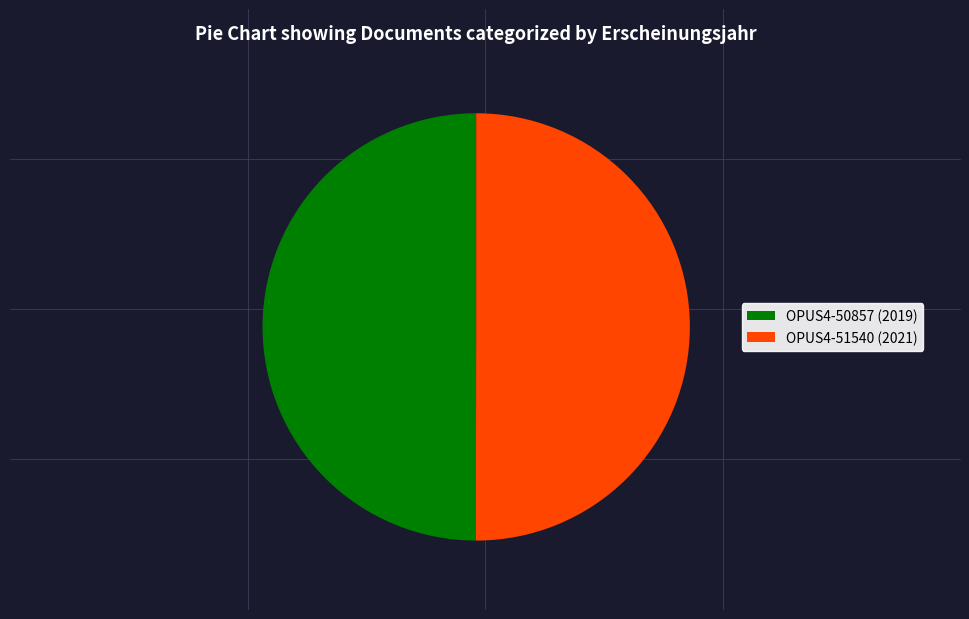

Approximately how many times larger is the value at OPUS4-50857 (2019) compared to OPUS4-51540 (2021)?

1.0